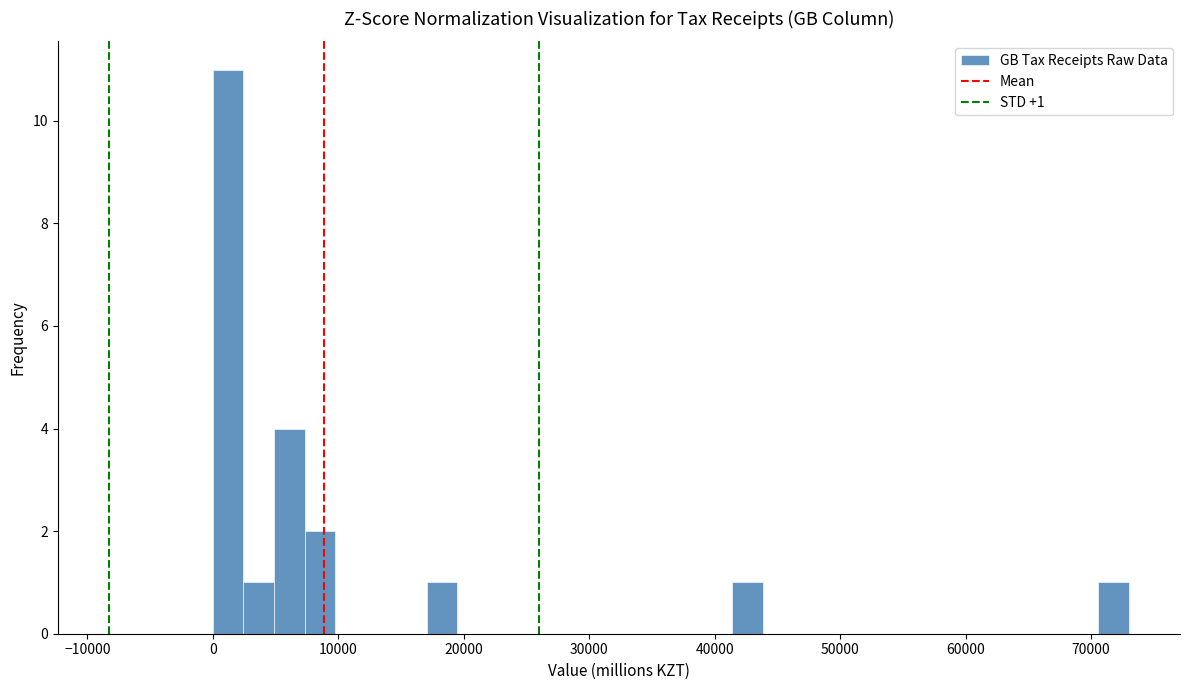

Read against the x-axis, roughly where is the centre of the tallest bar?

1000